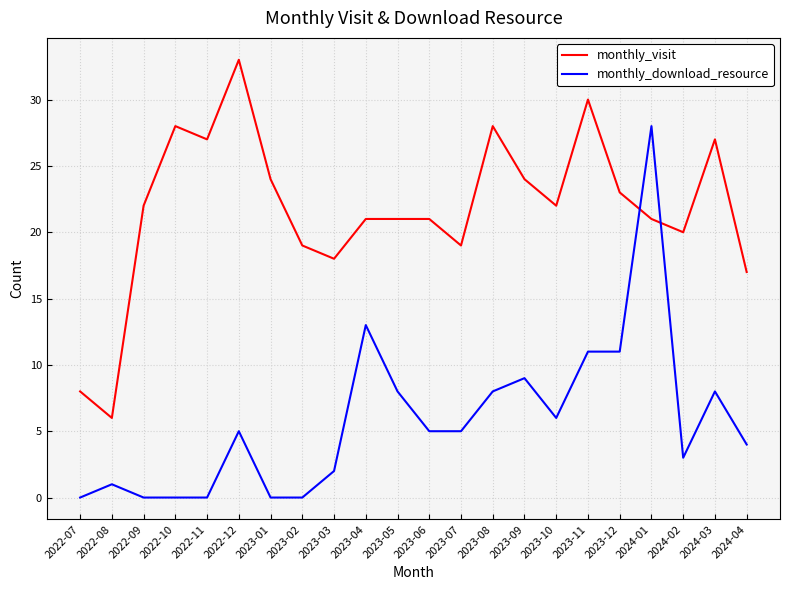

Read the monthly_visit value at 2023-04, to the nearest 5.

20